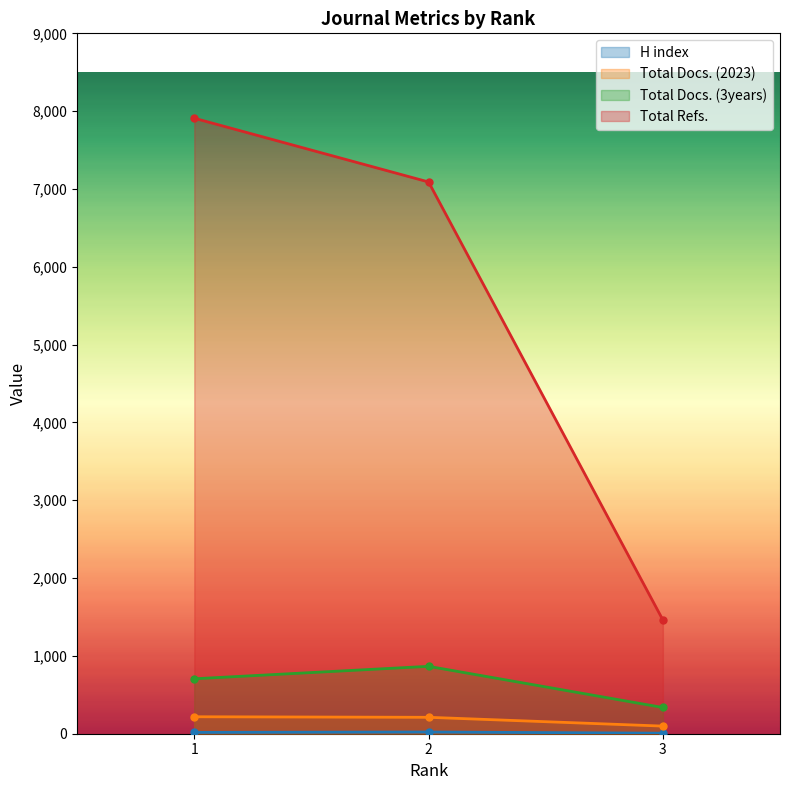

At which category is the sum across all series the highest?

1